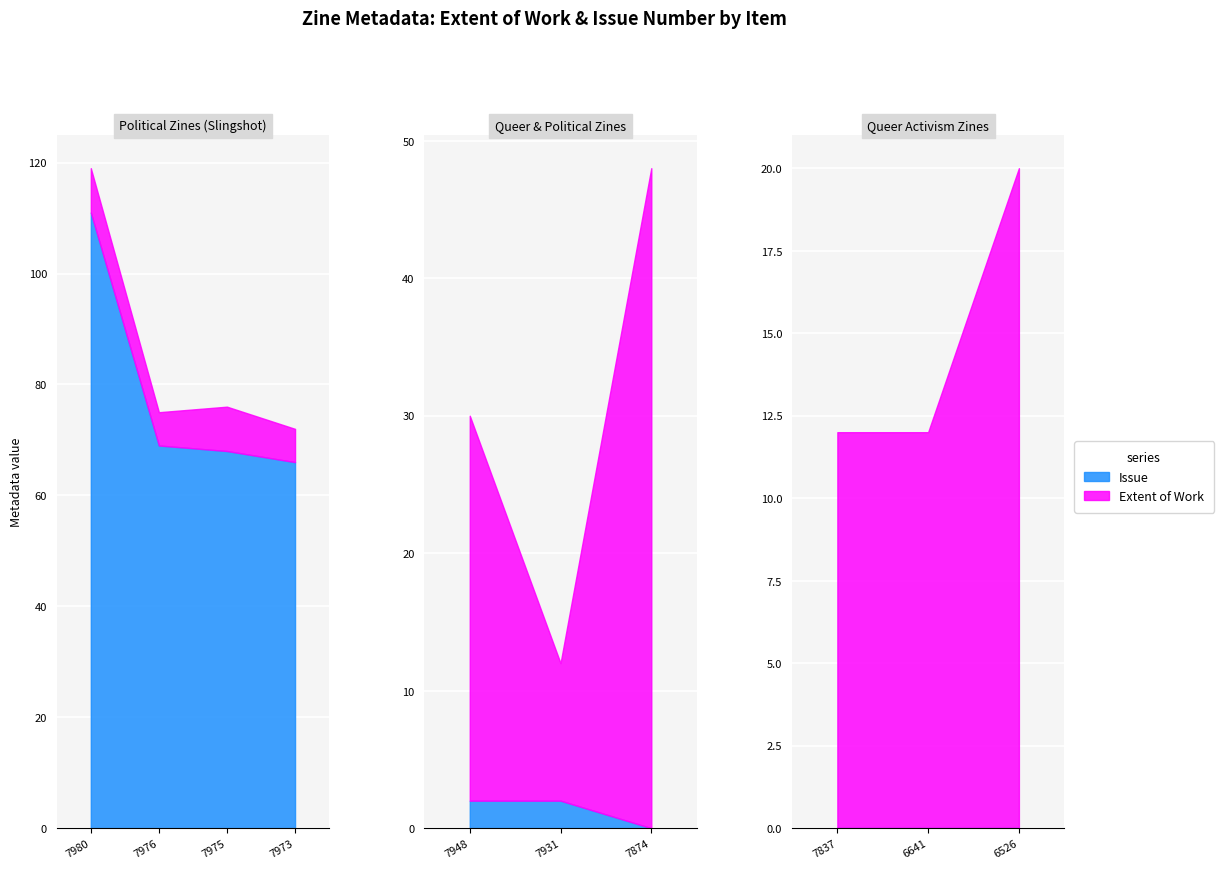

The Extent of Work series shows 48 at 7874. True or false?

True